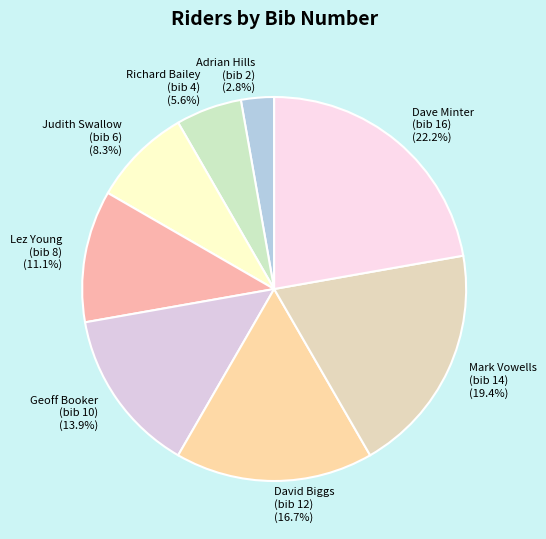

Combined, do Mark Vowells (bib 14) and Lez Young (bib 8) account for over 50%?

No